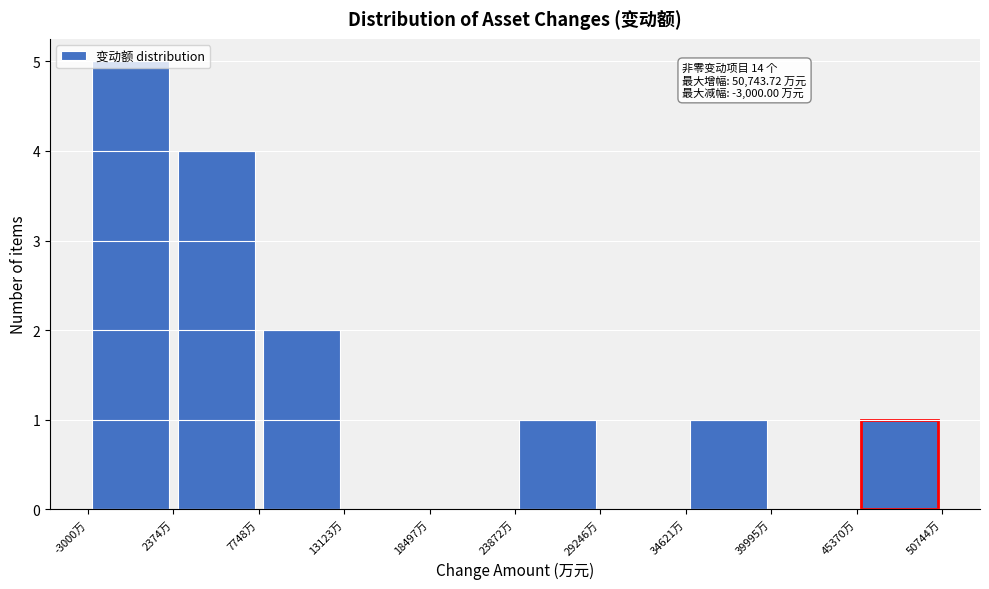

Over which range of the x-axis is the bar tallest?

-3000 to 2000